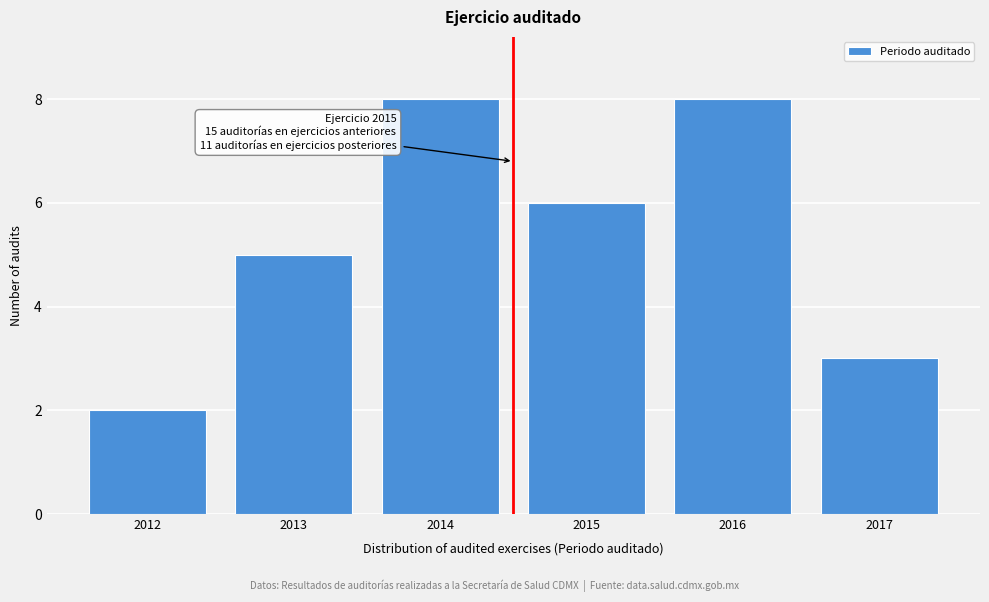

Reading left to right, list all the values displayed in this chart.

2	5	8	6	8	3